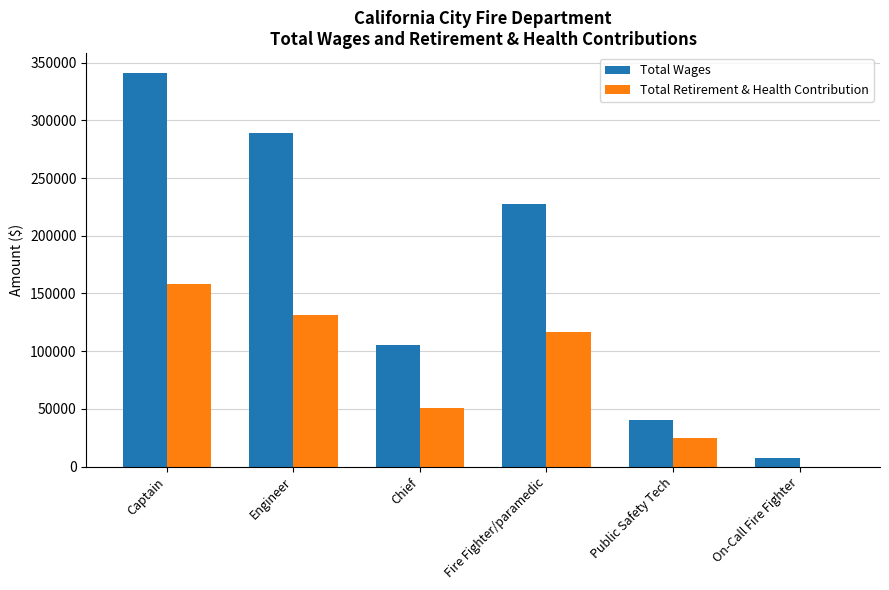

Which series has the largest total across all categories?

Total Wages